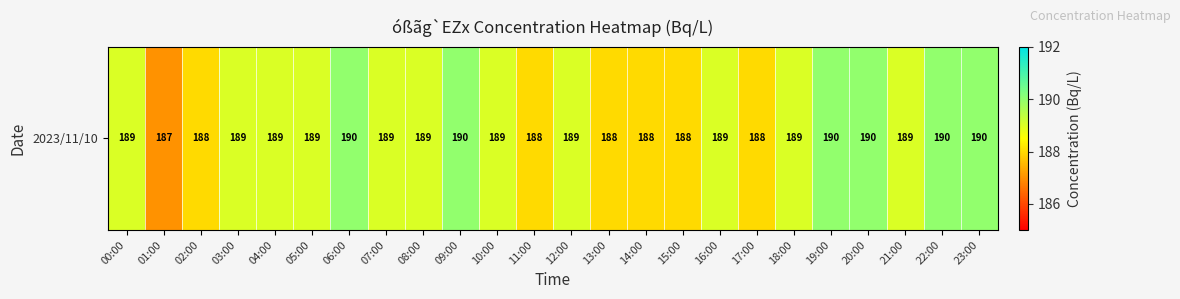

Count the number of values greater than 189.

6